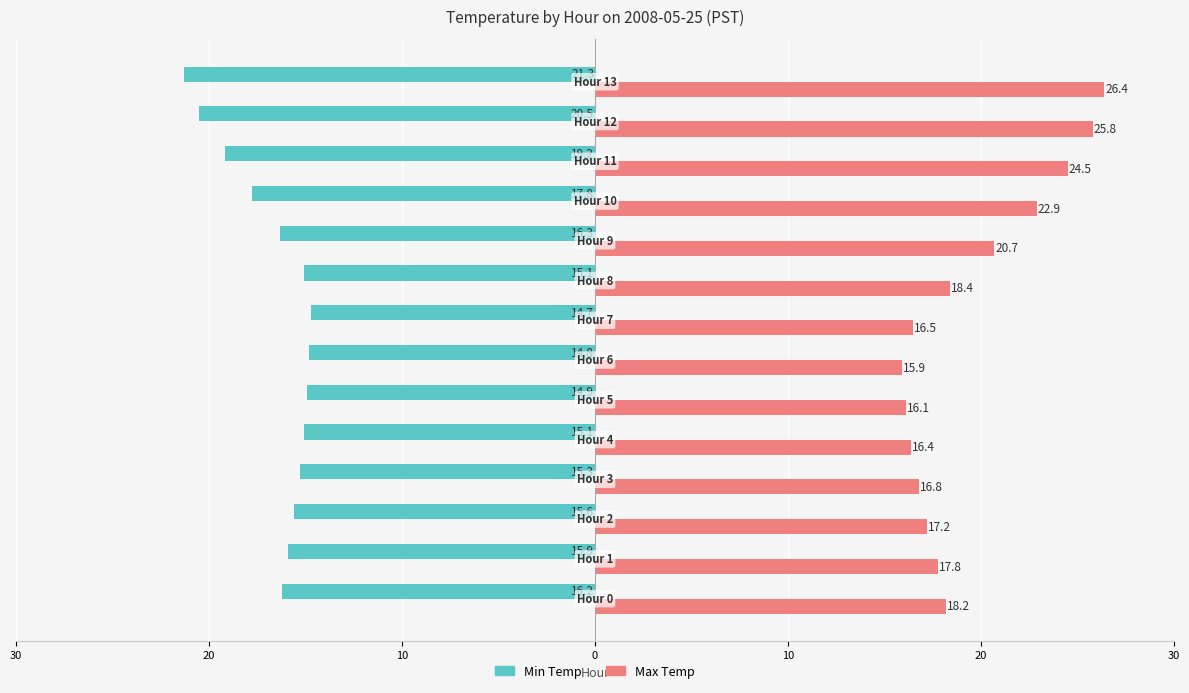

What is the difference between the second highest and minimum values in the Max Temp series?

9.9